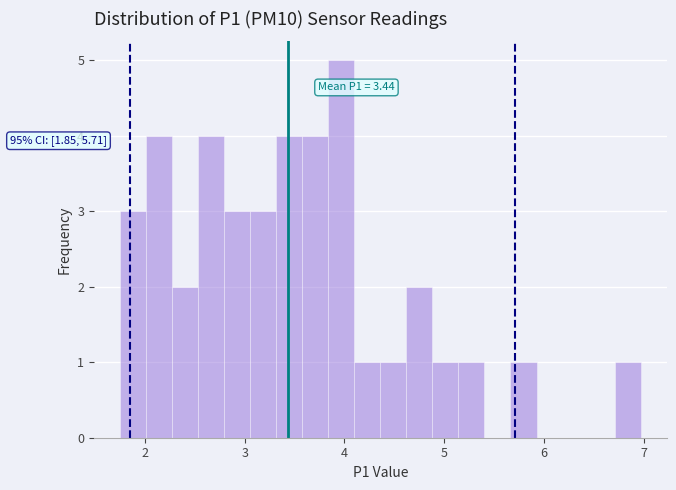

Read against the x-axis, roughly where is the centre of the tallest bar?

4.0